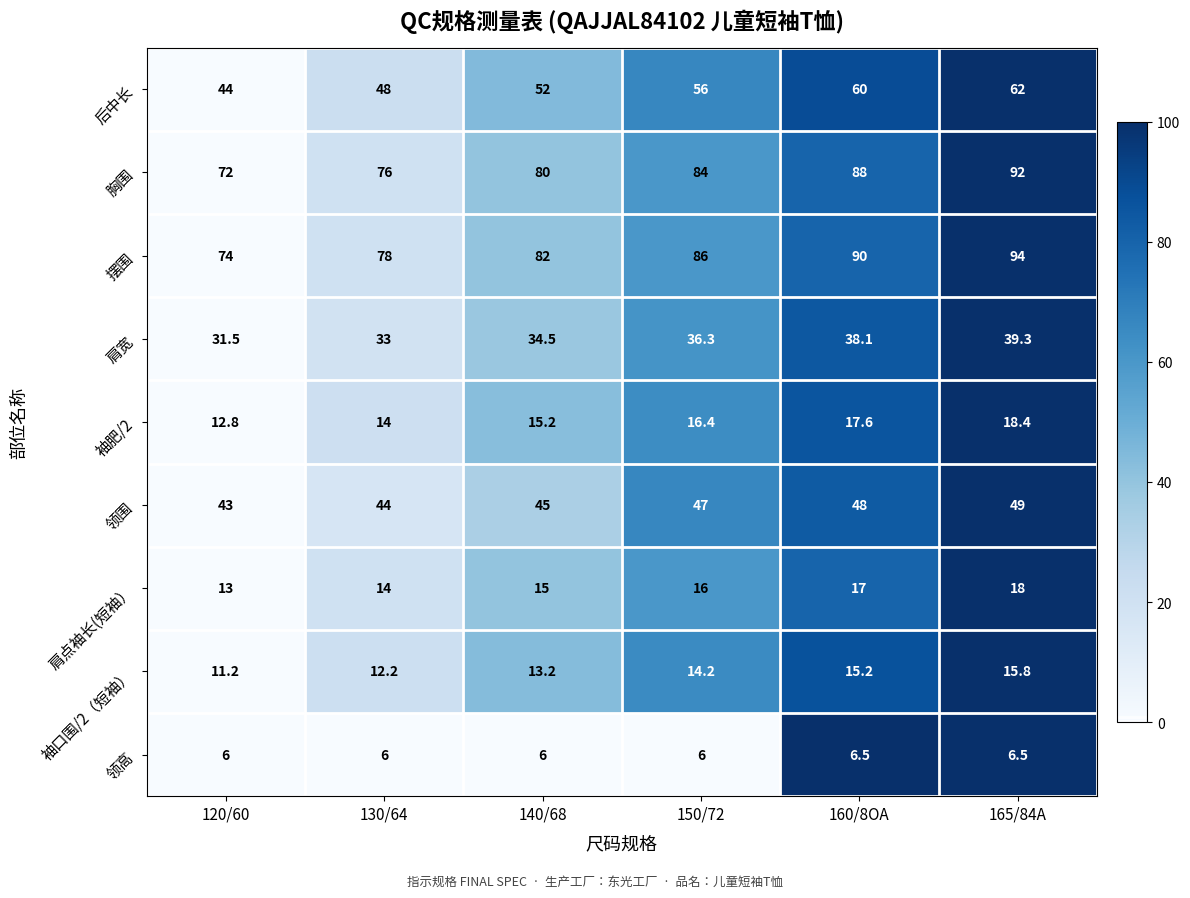

What is the total value across all series at 150/72?

361.9